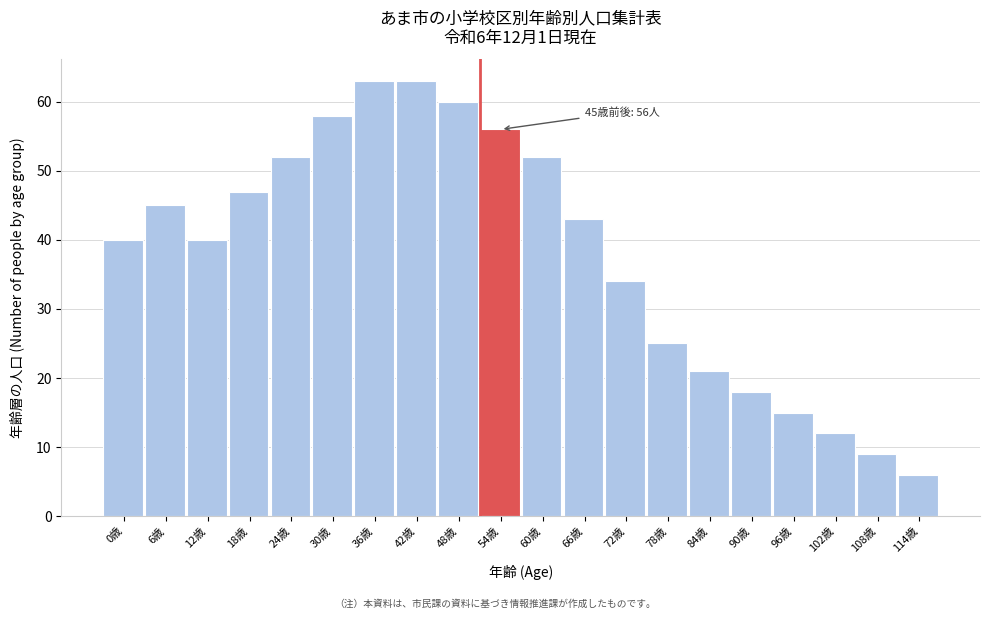

Reading left to right, what are all the values shown in this chart?

0歳=40	6歳=45	12歳=40	18歳=47	24歳=52	30歳=58	36歳=63	42歳=63	48歳=60	54歳=56	60歳=52	66歳=43	72歳=34	78歳=25	84歳=21	90歳=18	96歳=15	102歳=12	108歳=9	114歳=6